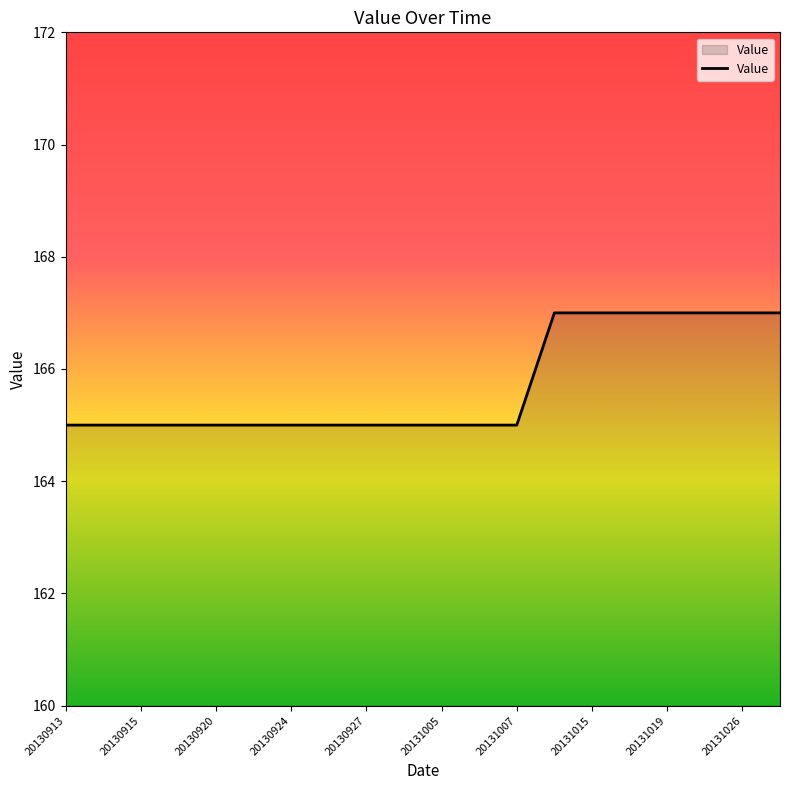

What is the minimum value shown in the chart?

165